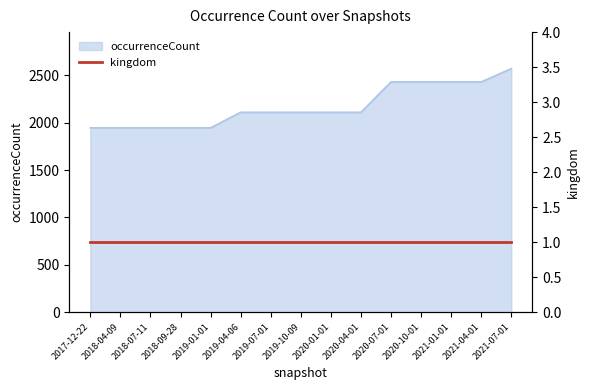

At which category does the chart reach its minimum across all series?

2017-12-22